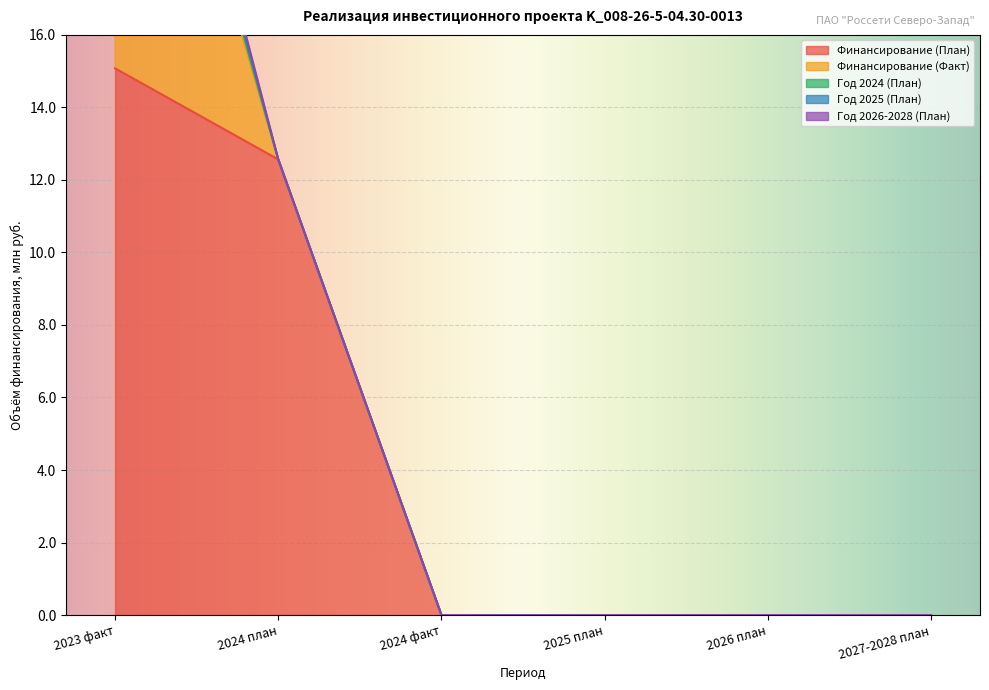

The Год 2026-2028 (План) series shows 0.0 at 2024 план. True or false?

True